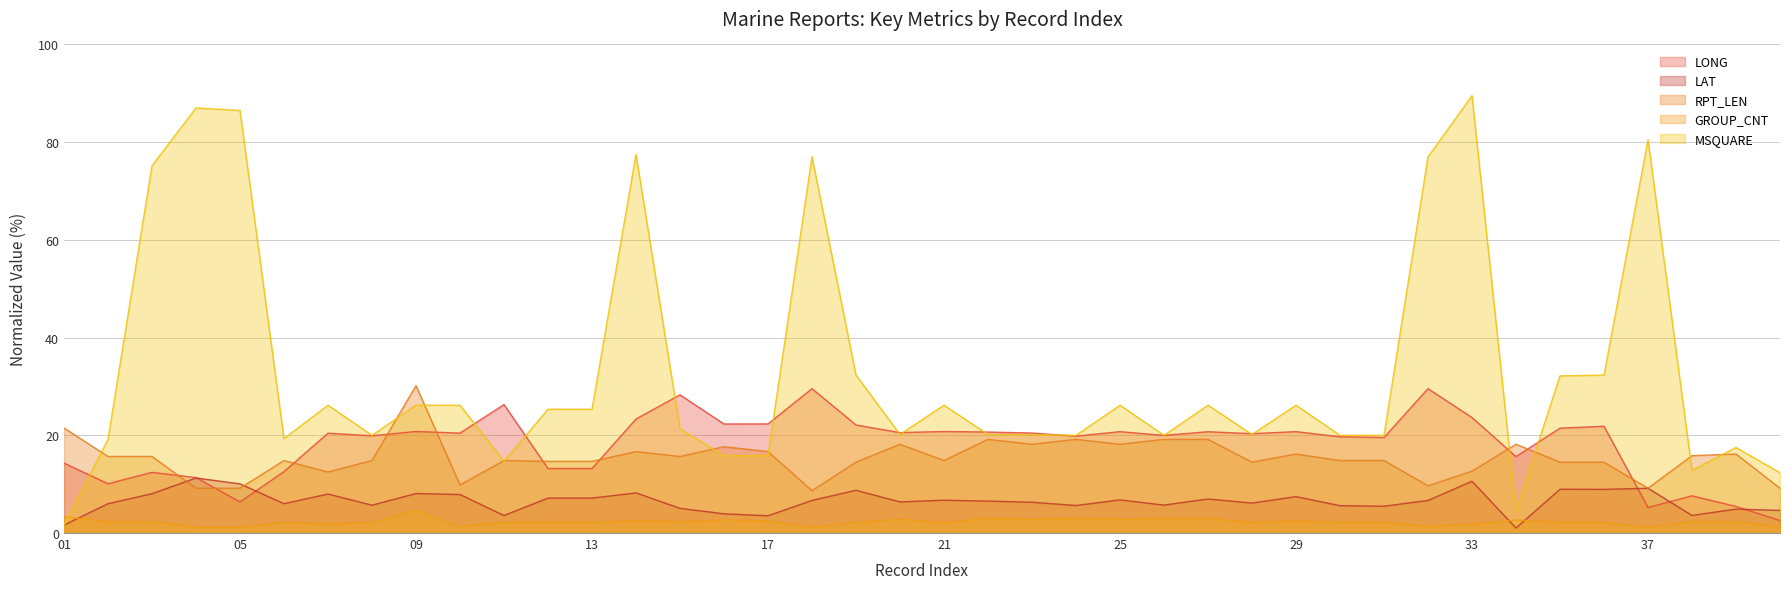

What is the value of the GROUP_CNT point at the 4th from the left?

1.2